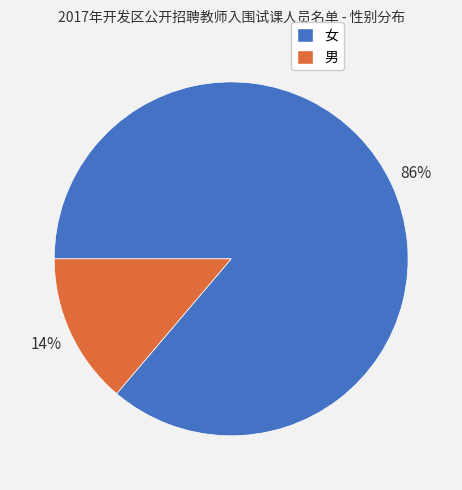

How many slices are in this pie chart?

2